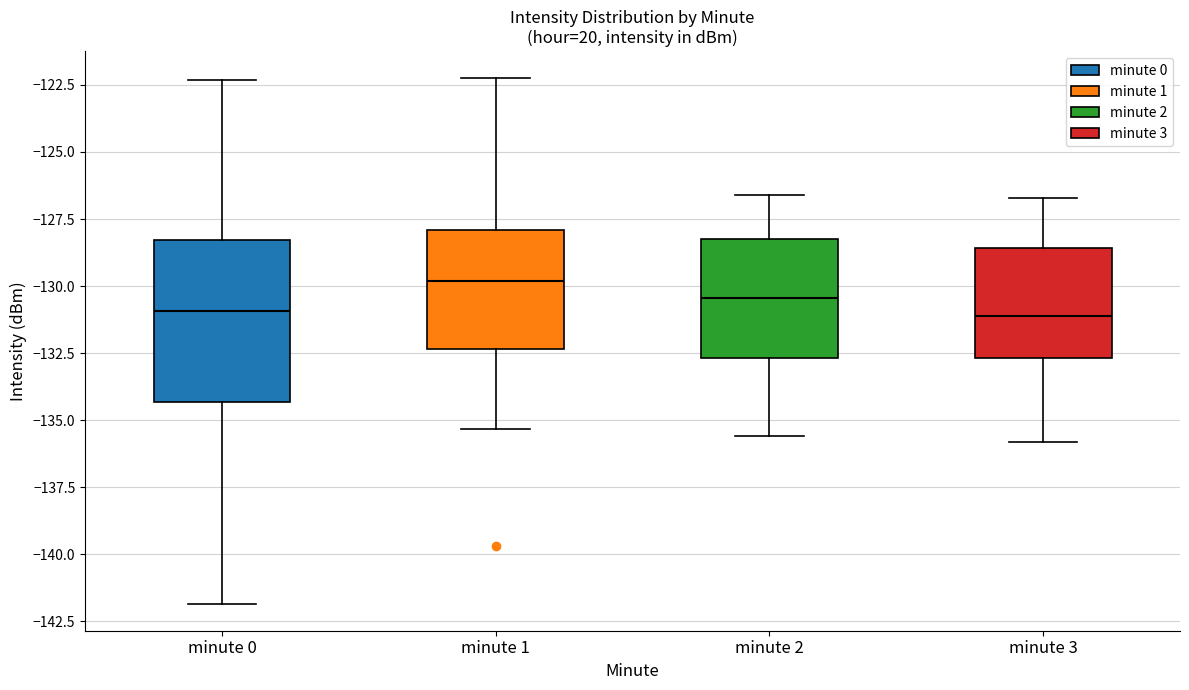

Comparing the boxes themselves (not the whiskers), which one is the tallest?

minute 0